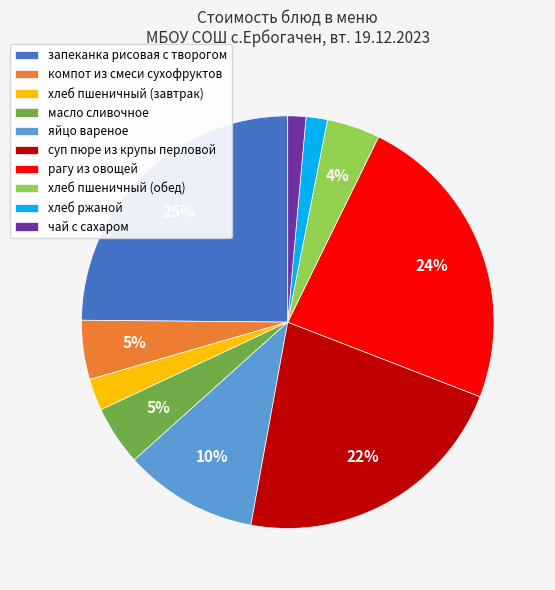

What is the largest slice in the pie chart?

запеканка рисовая с творогом